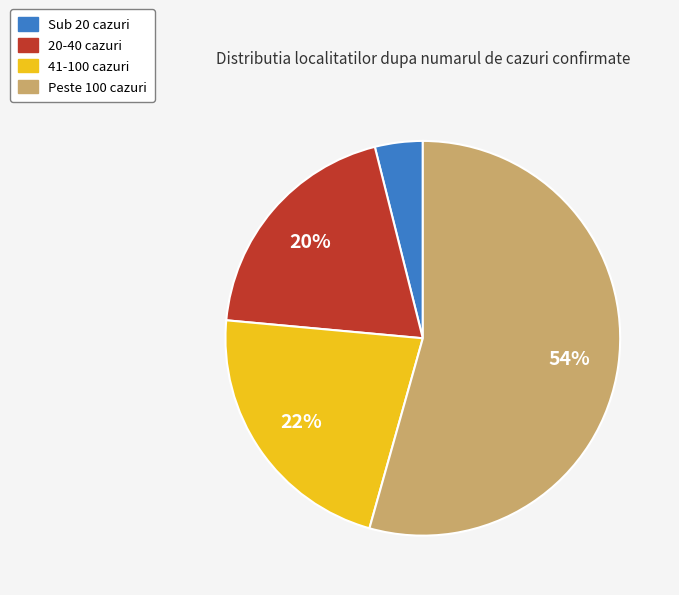

Rank the categories by value from lowest to highest.

Sub 20 cazuri, 20-40 cazuri, 41-100 cazuri, Peste 100 cazuri